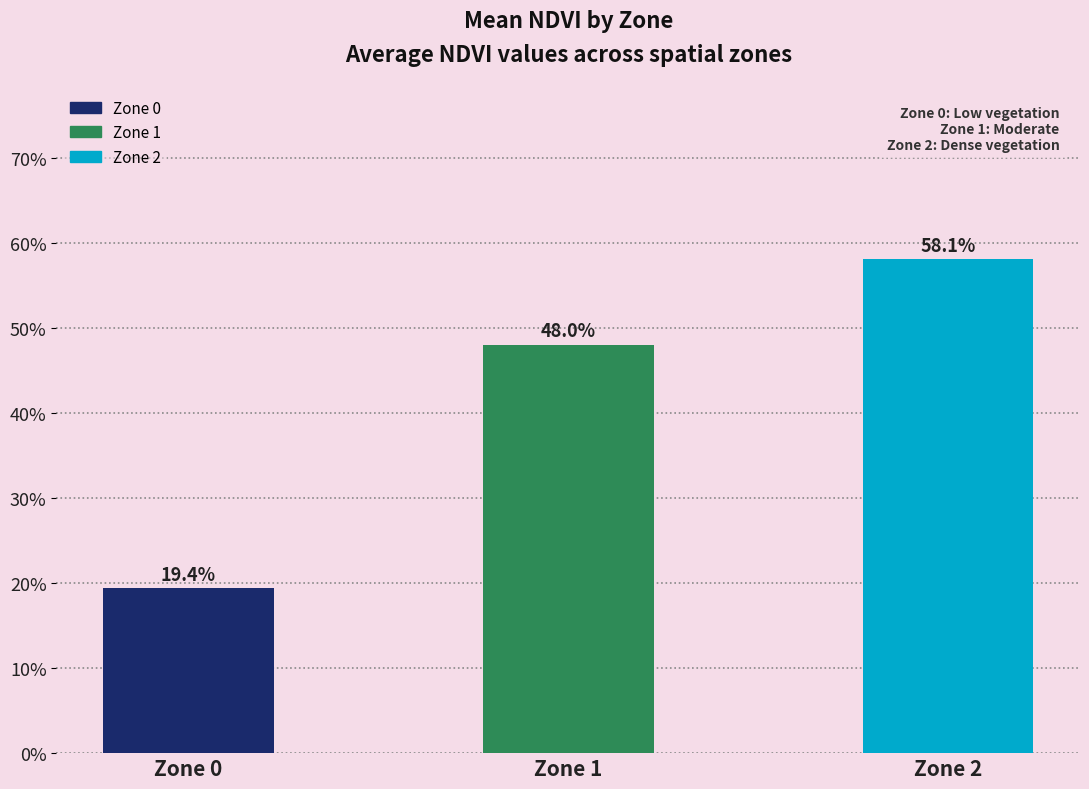

What is the value of the 1st bar from the left?

0.2